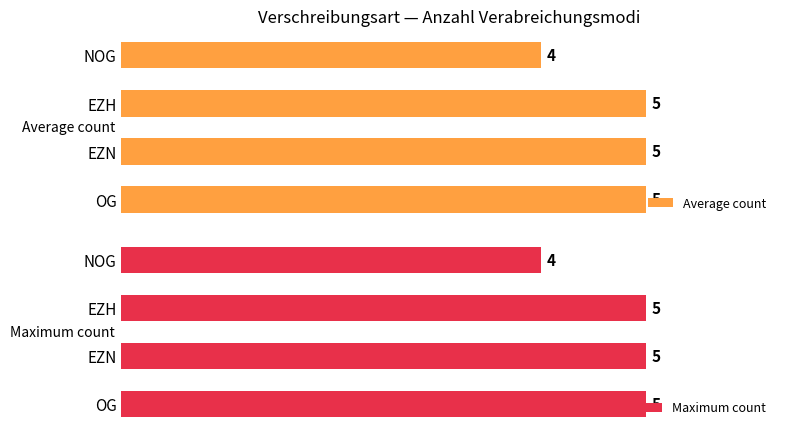

Count the number of data series in this chart.

2